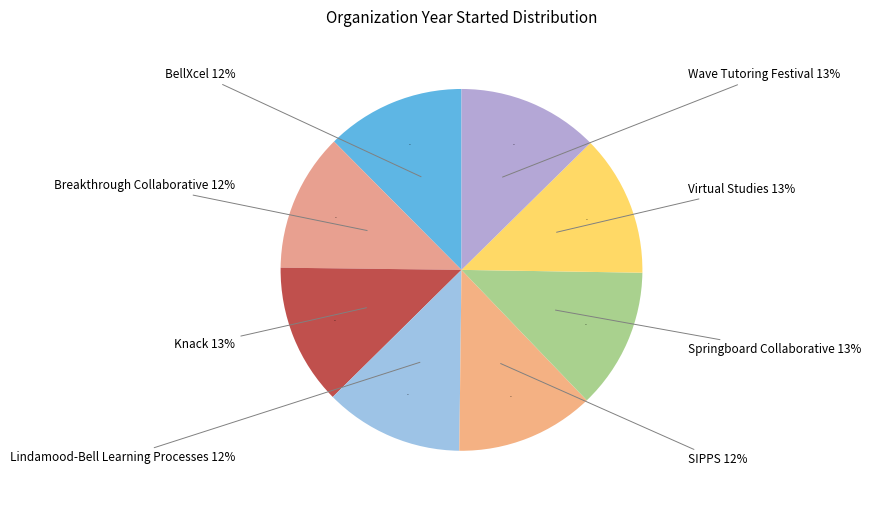

To the nearest percent, what portion does BellXcel represent?

12%